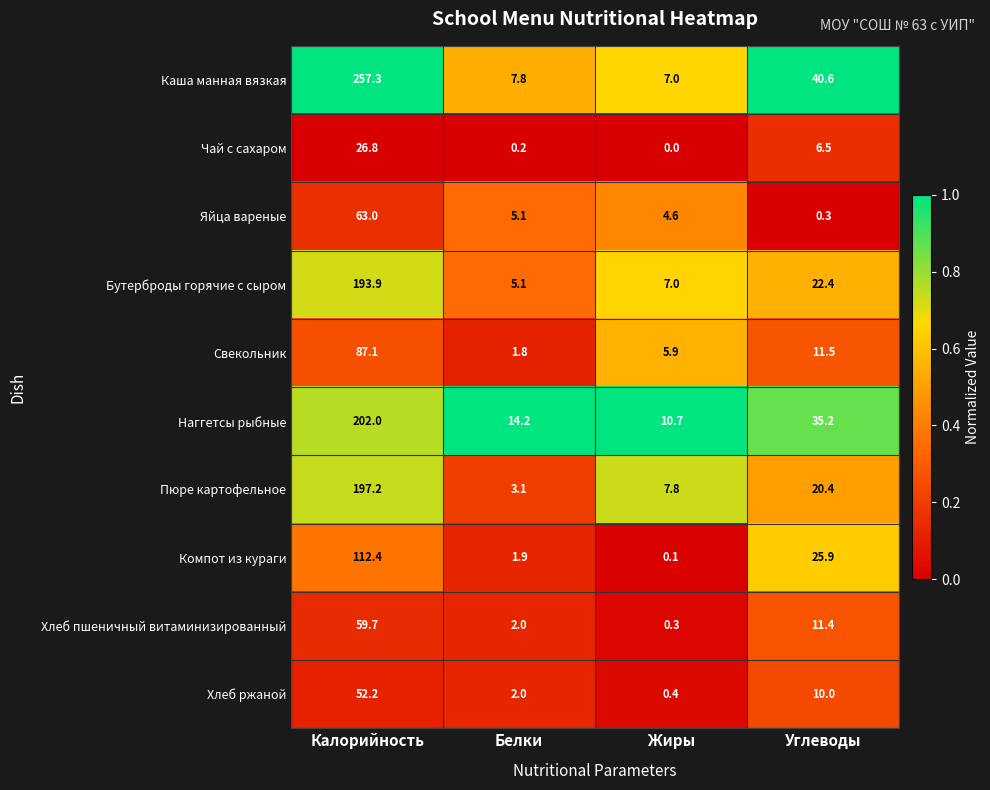

Which series has the widest spread of values?

Каша манная вязкая